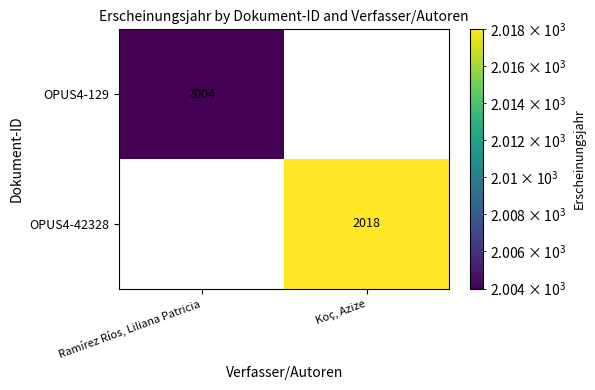

Between Ramírez Ríos, Liliana Patricia and Koç, Azize, which series saw the biggest shift?

OPUS4-42328